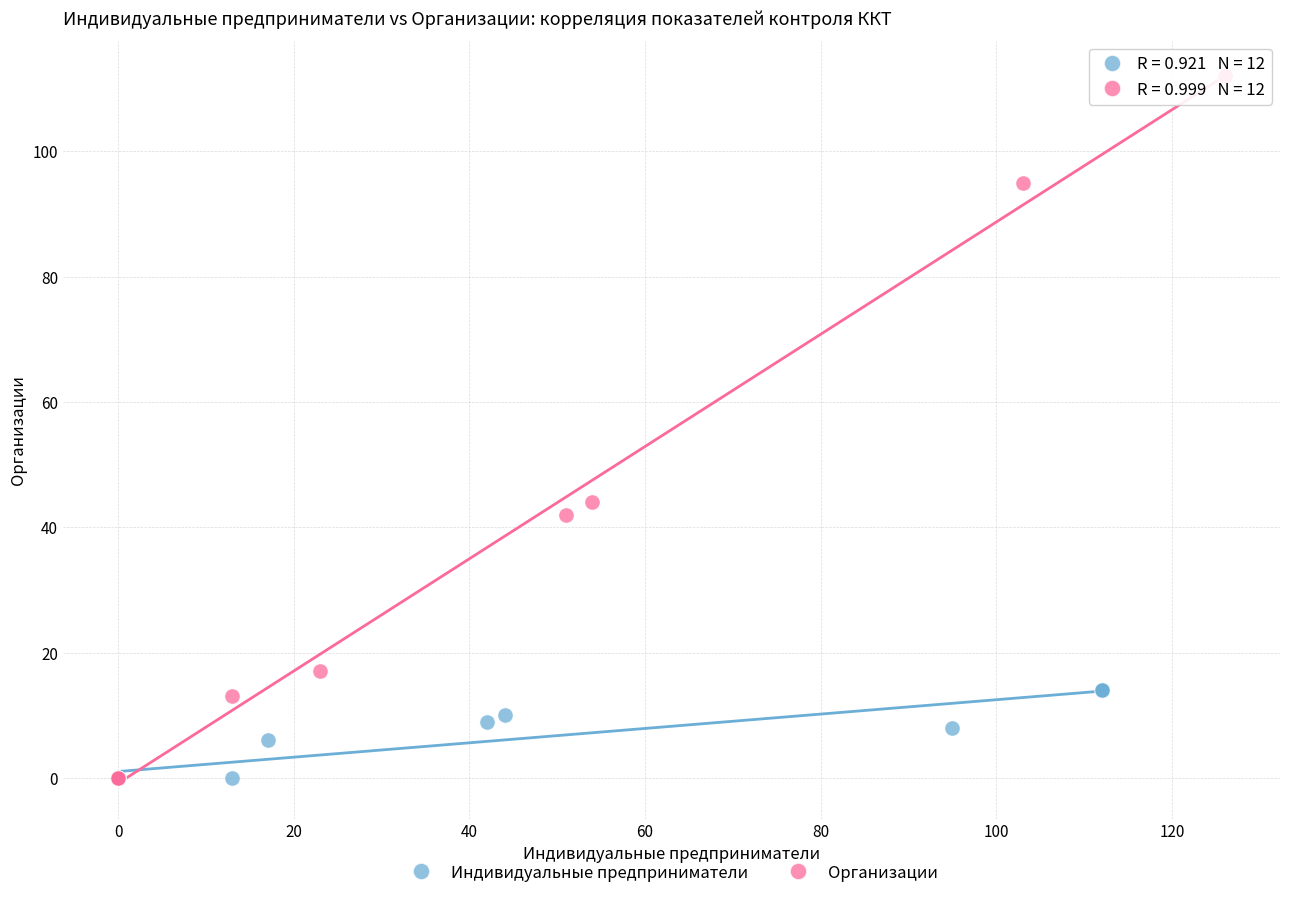

Which series reaches the maximum Y coordinate?

Организации